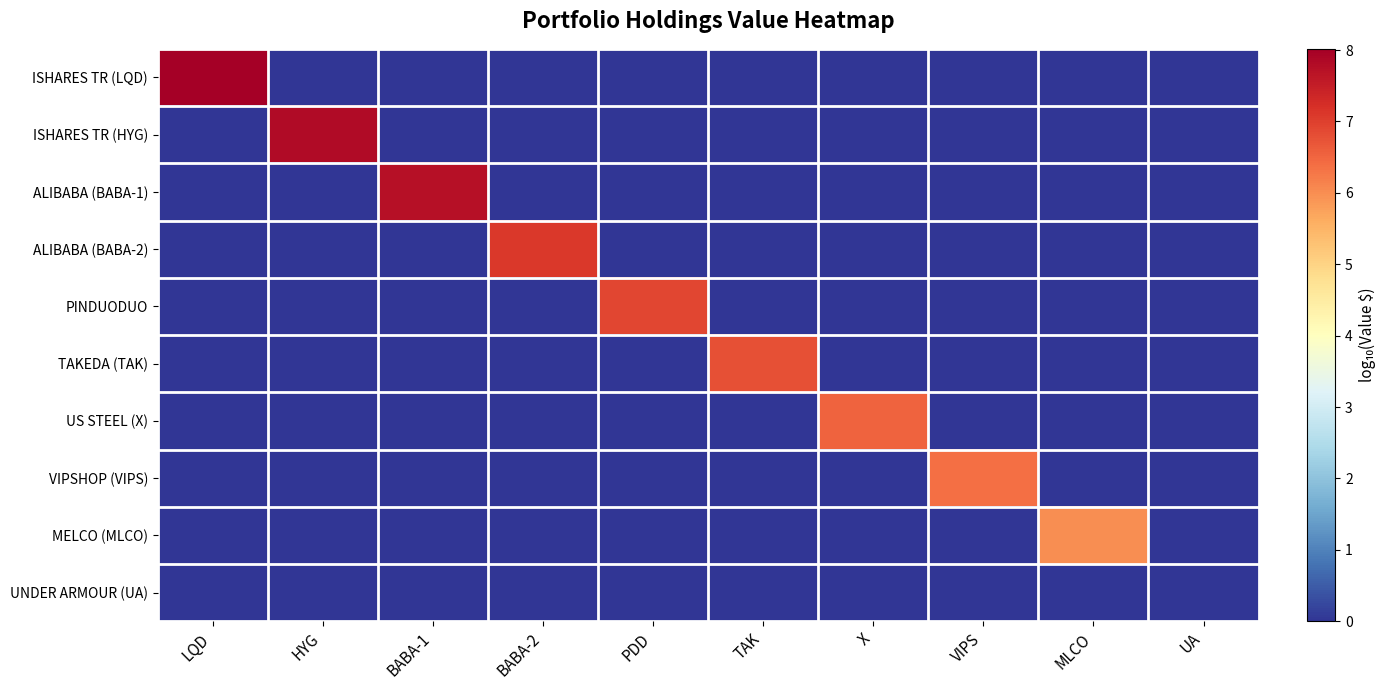

Which category has the highest value across all series?

LQD